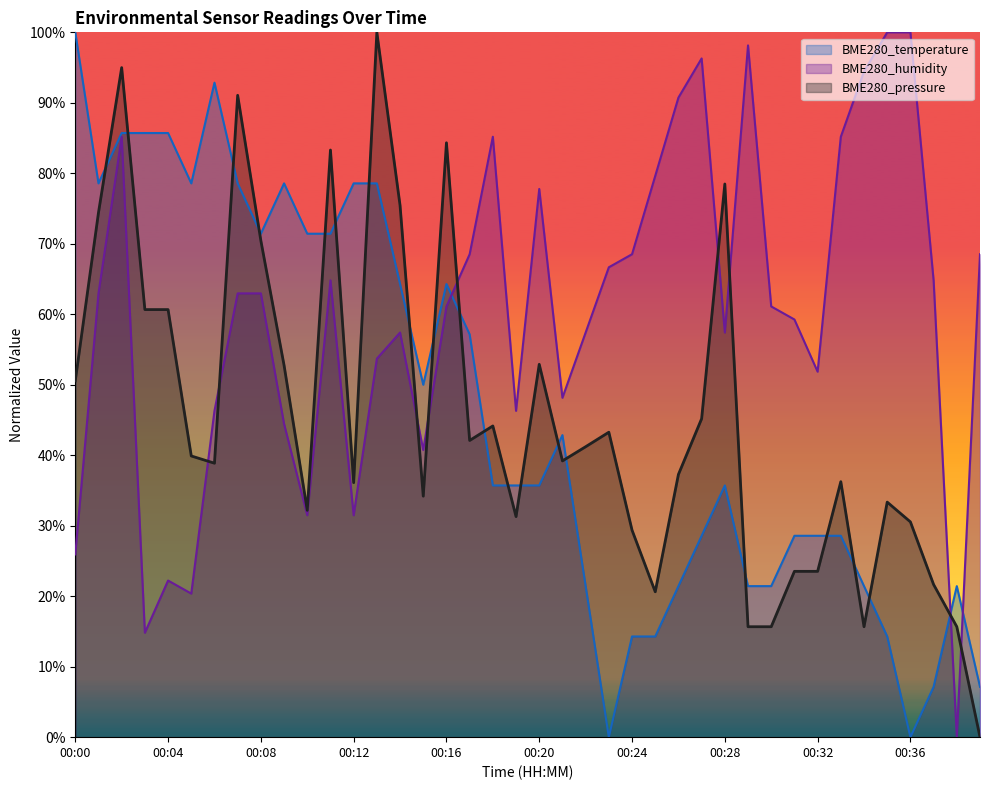

Which category has the lowest value in the BME280_humidity series?

00:38